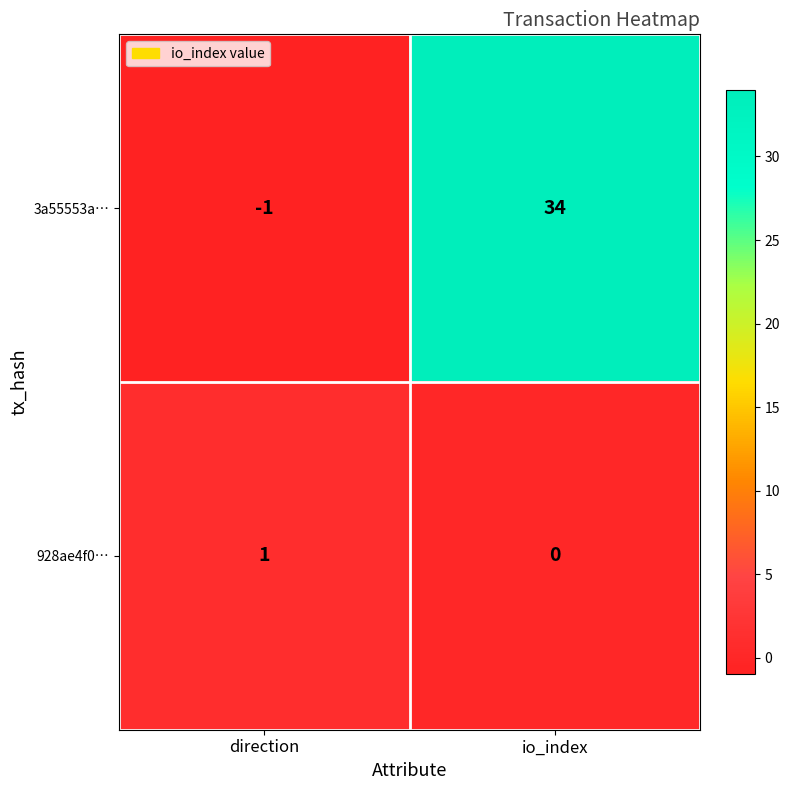

What is the sum of all 3a55553a… values?

33